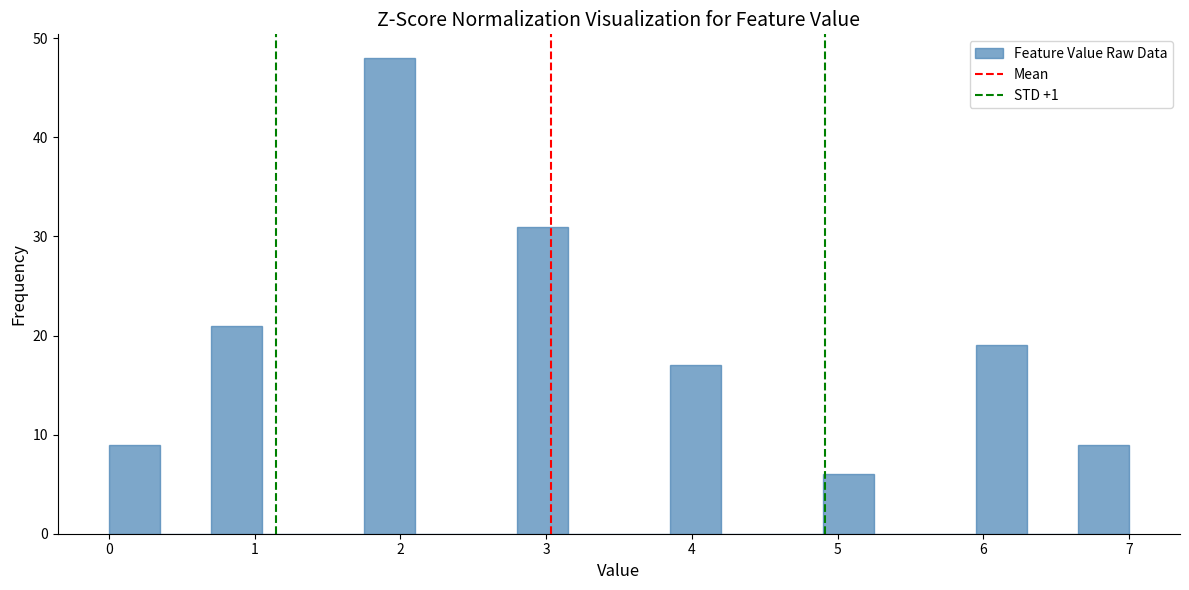

Read against the x-axis, roughly where is the centre of the tallest bar?

1.9